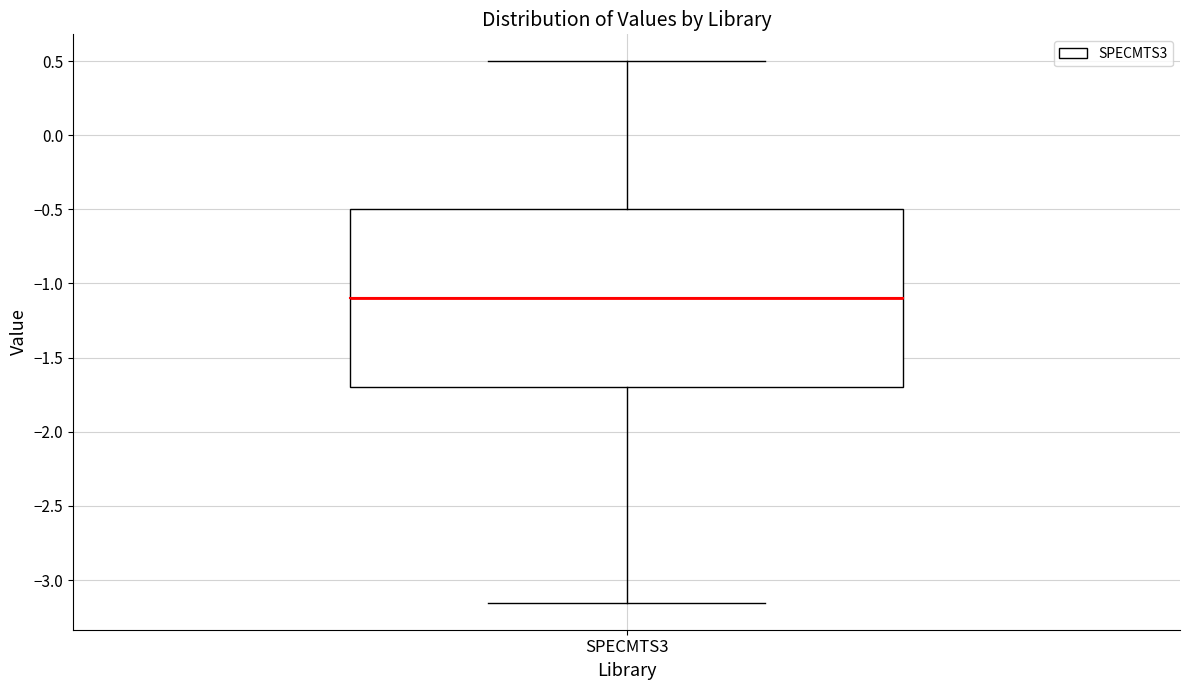

Transcribe this box plot: give where the median line is, the range the box spans, and where the two whiskers end, as read against the y-axis. The values are not printed on the chart, so give them approximately, as read against the axis.

median -1.10, box -1.70 to -0.50, whiskers -3.15 to 0.50